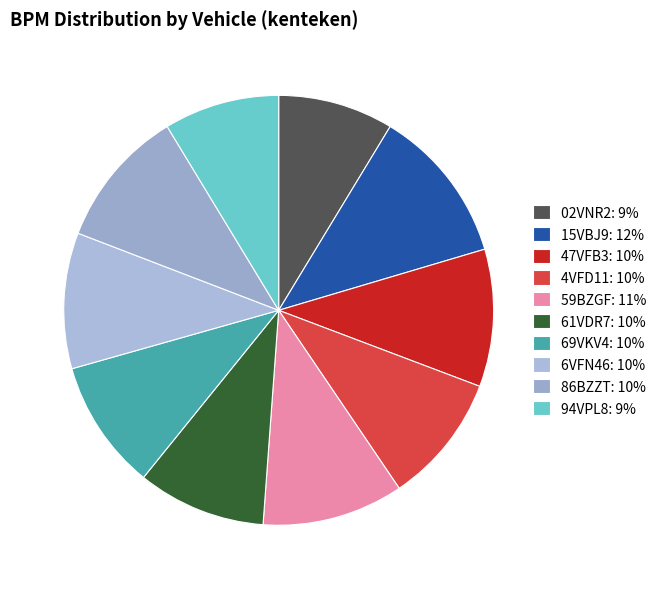

Is it true that 86BZZT is 2% of the pie?

False